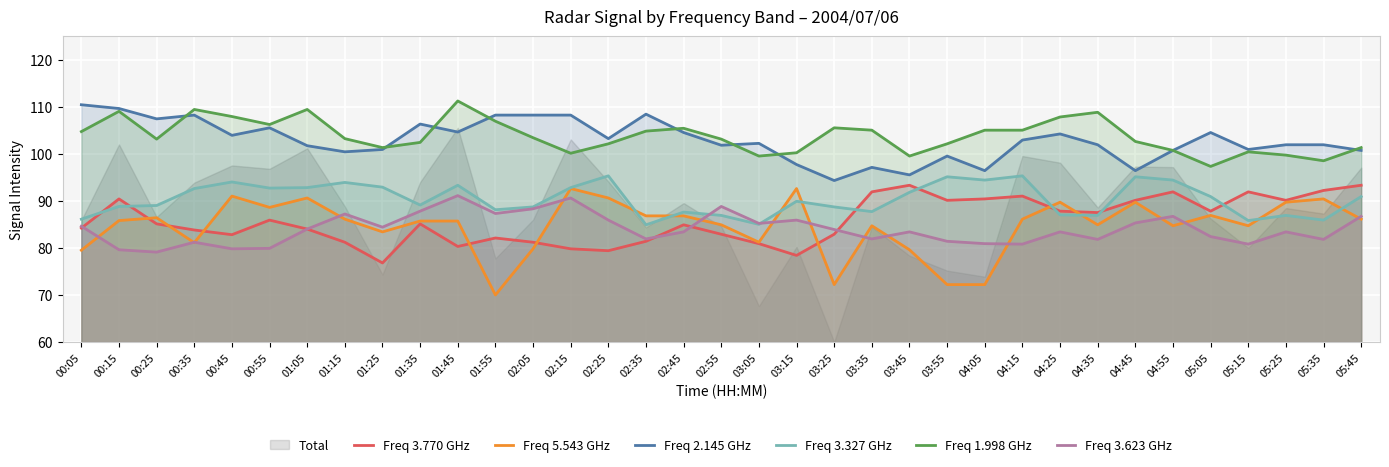

In Freq 1.998 GHz, how many points are lower than both neighbors (excluding endpoints)?

8